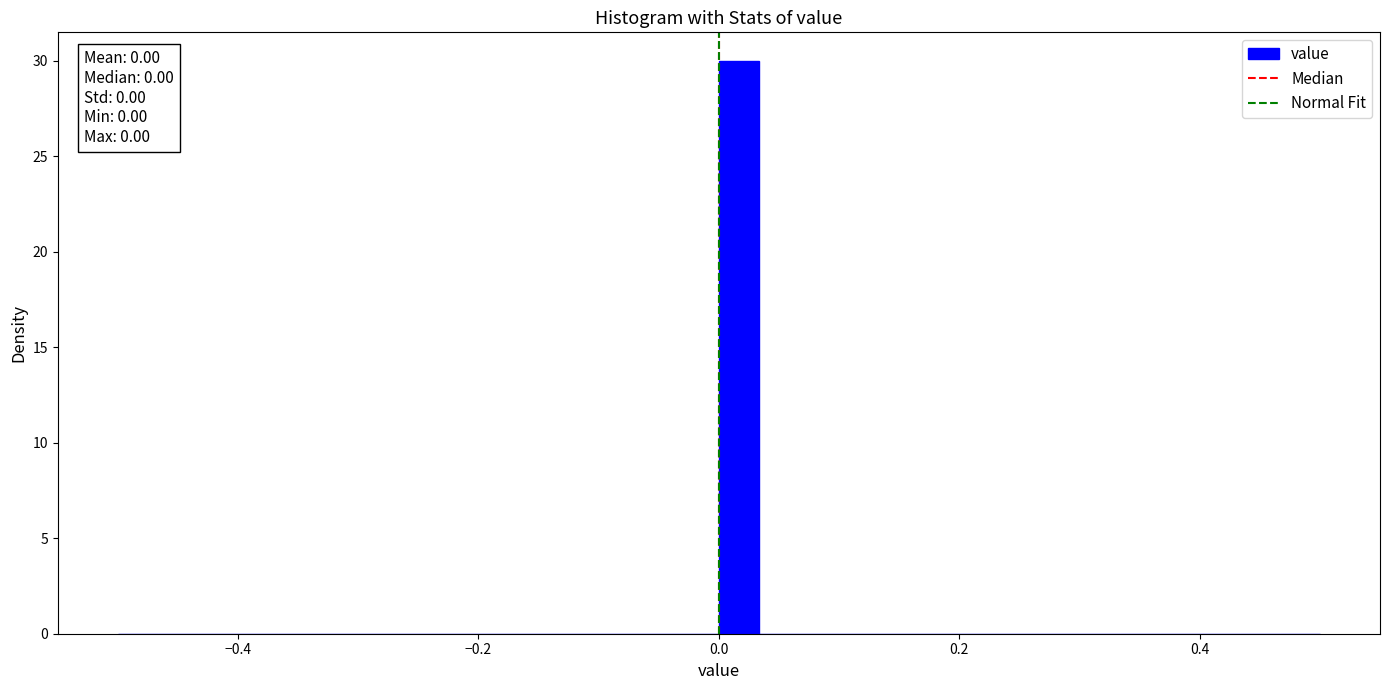

Read against the x-axis, roughly where is the centre of the tallest bar?

0.02